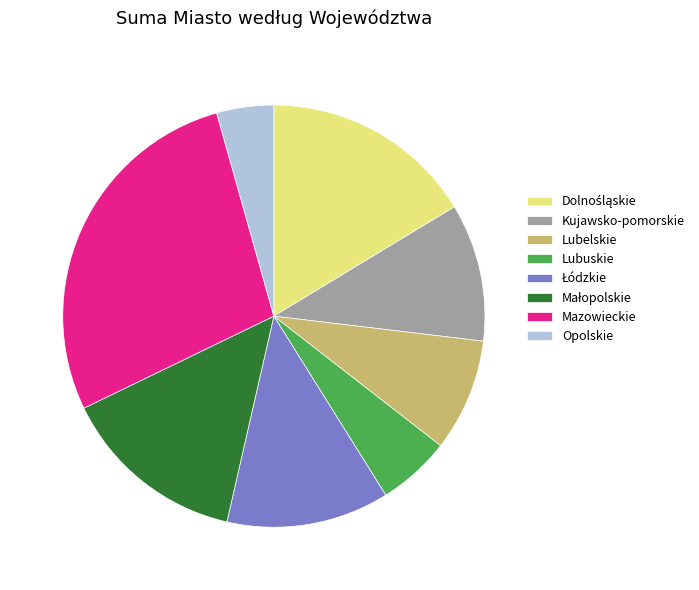

The Kujawsko-pomorskie slice represents 20% of the pie. True or false?

False